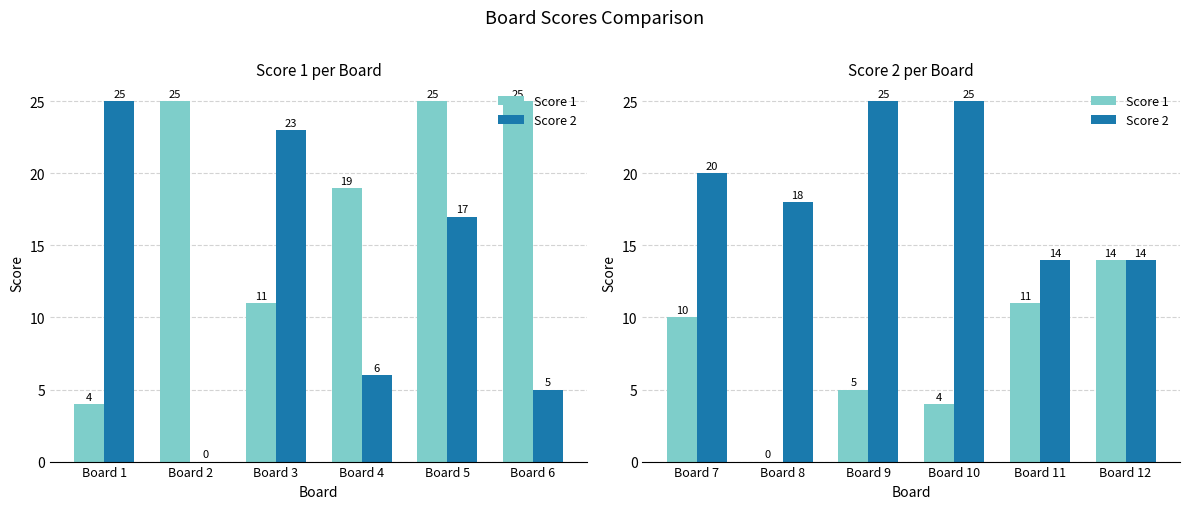

What is the average value of the Score 2 series?

19